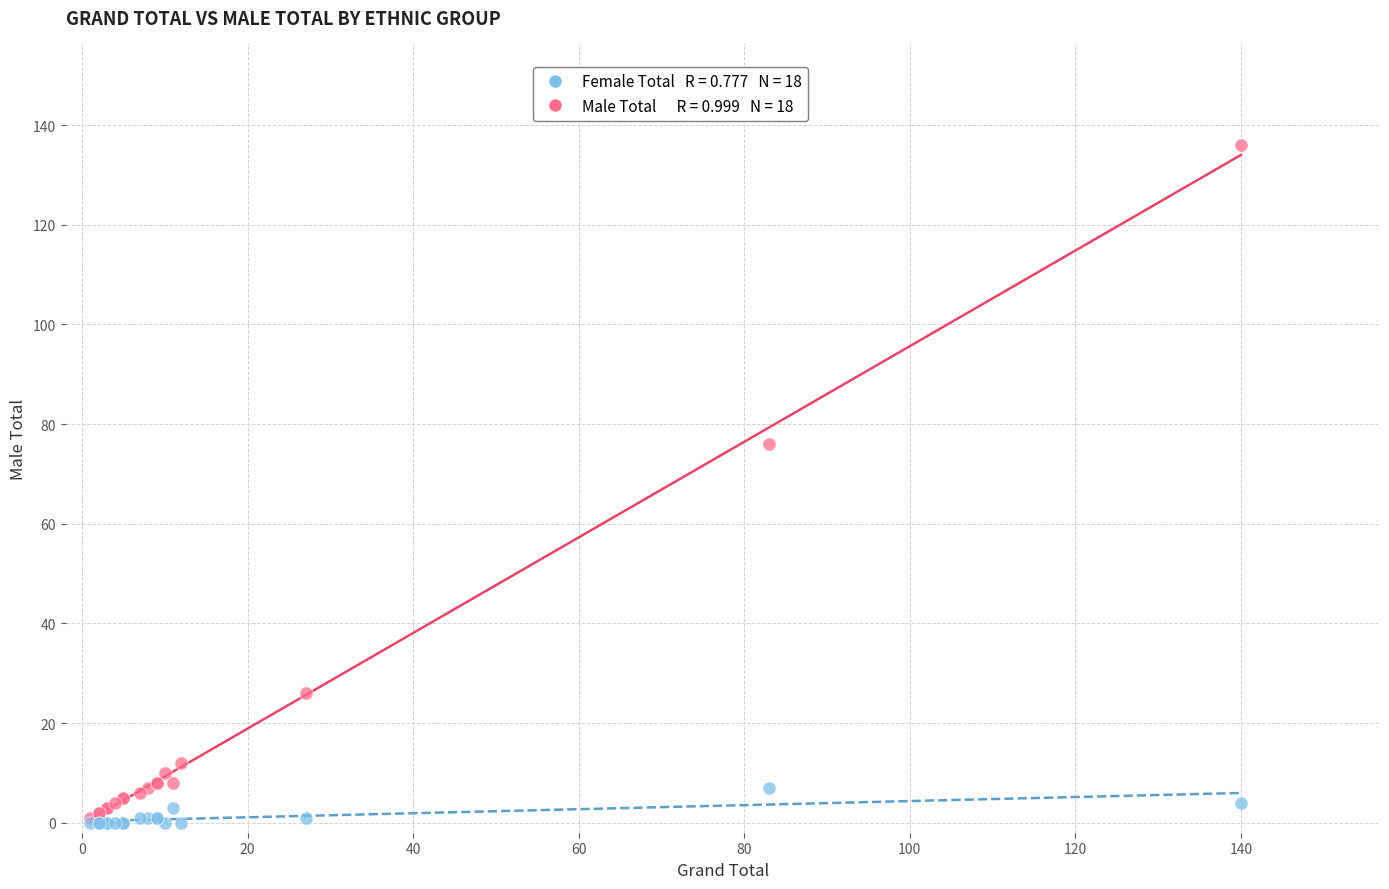

Across all series, what Y value is closest to 68?

76